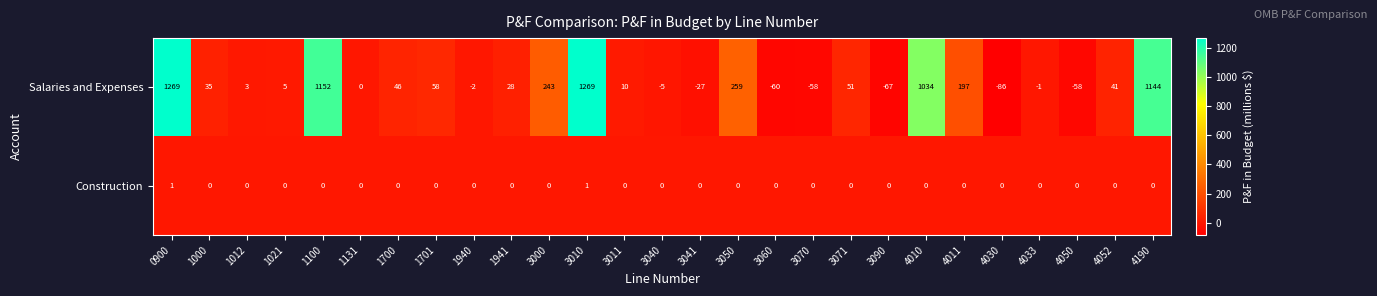

What is the difference between the highest and lowest values at 4190?

1144